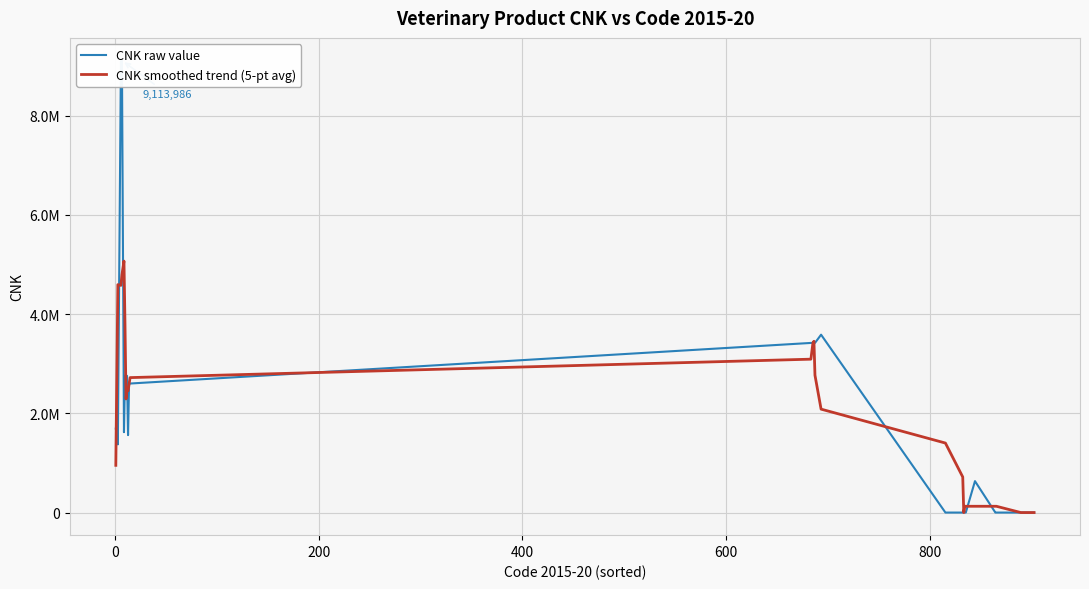

What is the value of the CNK smoothed trend (5-pt avg) point at the 13th from the left?

3092343.8